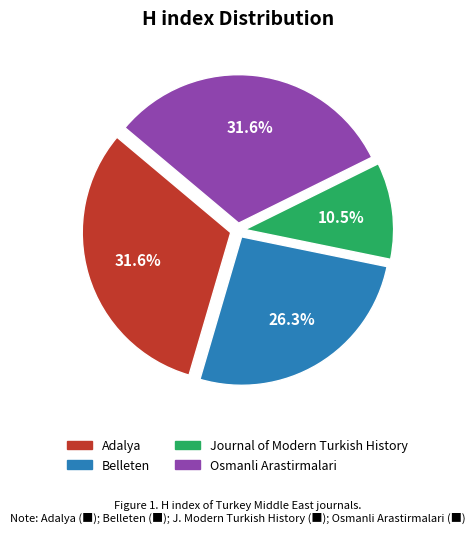

True or false: Adalya accounts for 38% of the total.

False